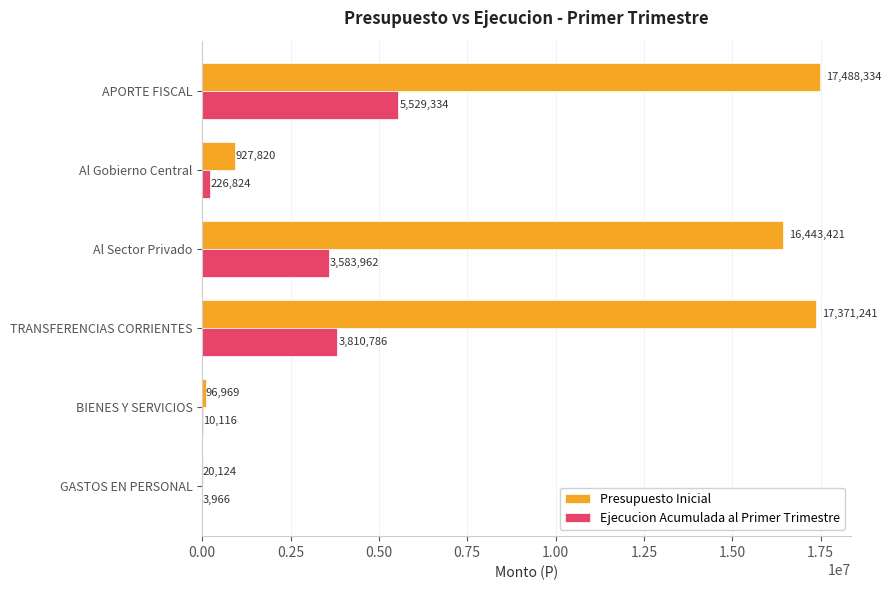

Is the value of Presupuesto Inicial at TRANSFERENCIAS CORRIENTES greater than the value of Ejecucion Acumulada al Primer Trimestre at GASTOS EN PERSONAL?

Yes